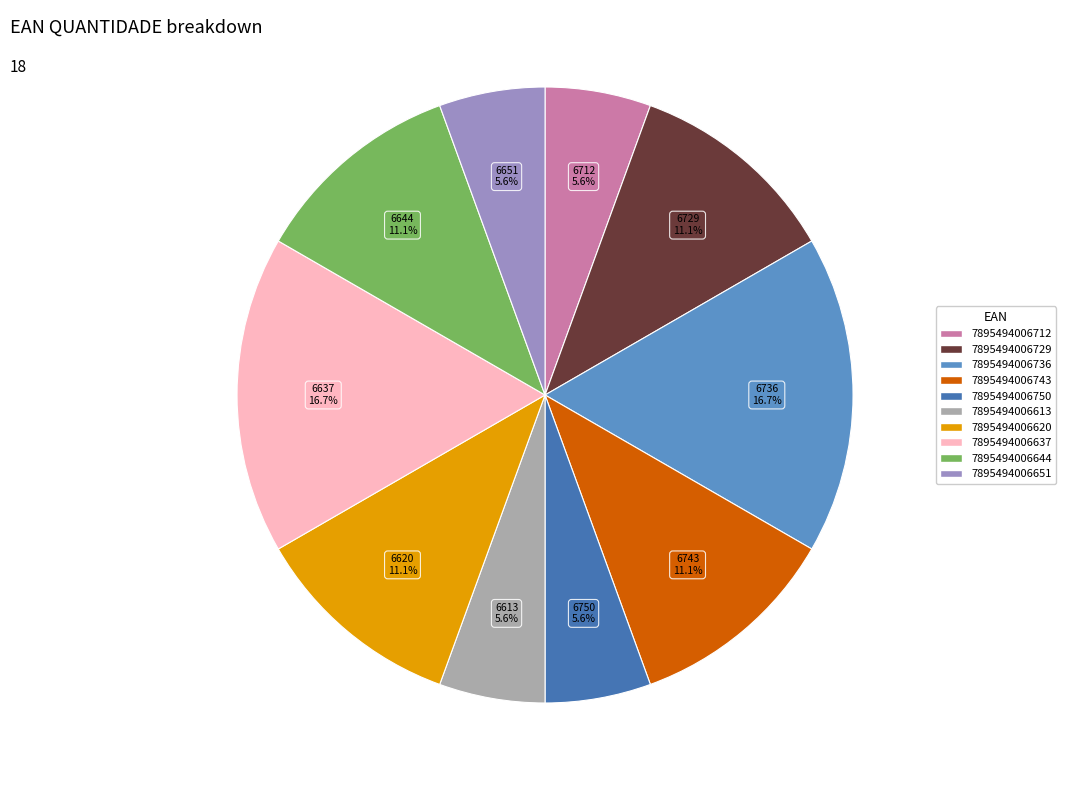

How many segments does this pie chart have?

10